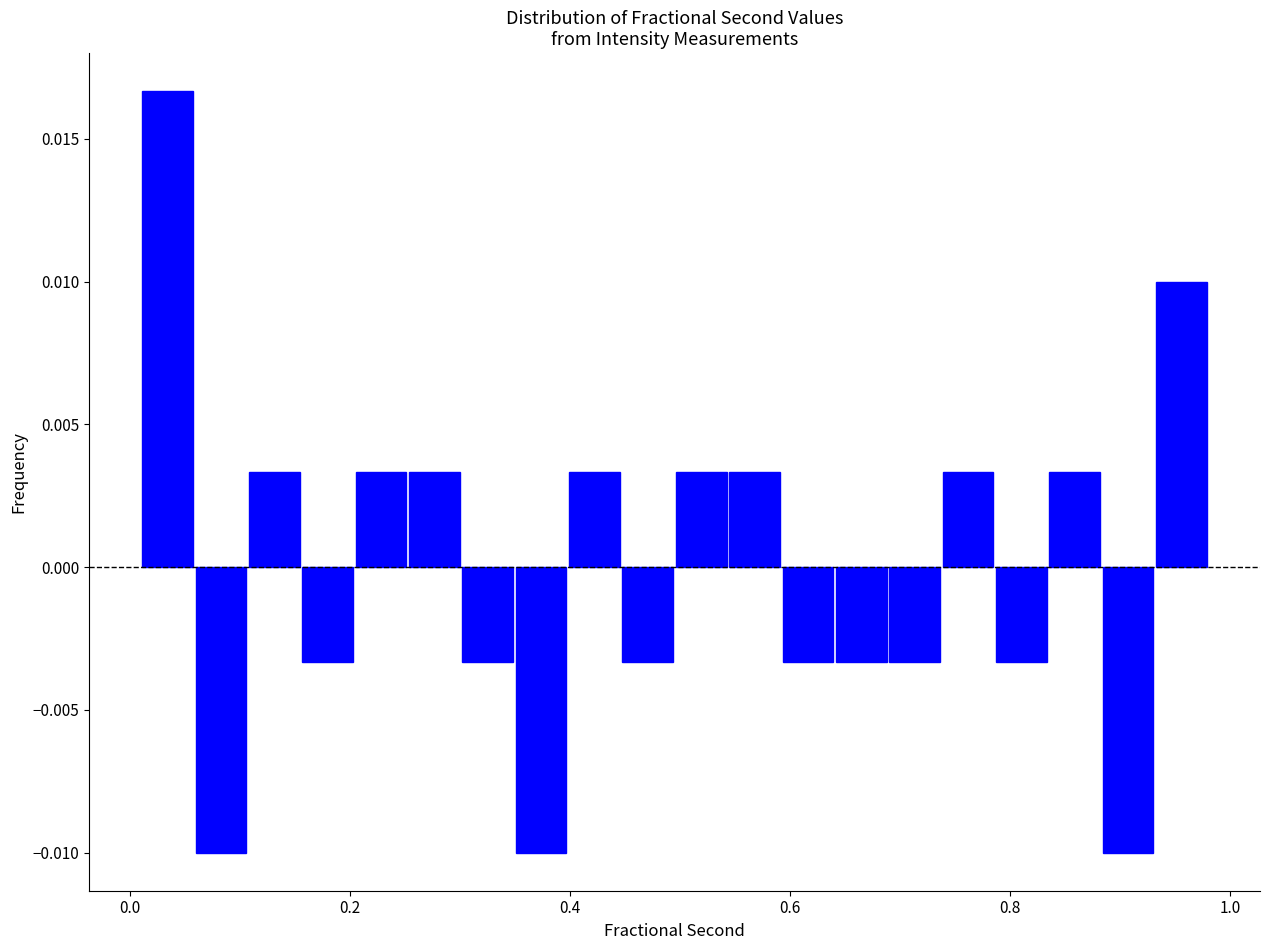

Around what value on the x-axis is the tallest bar? Give the approximate position of its centre, as read against the axis.

0.04